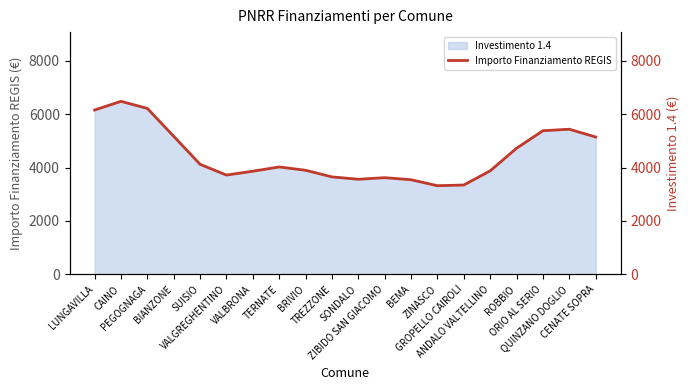

List the labels in order of value, largest first.

CAINO, PEGOGNAGA, LUNGAVILLA, QUINZANO DOGLIO, ORIO AL SERIO, BIANZONE, CENATE SOPRA, ROBBIO, SUISIO, TERNATE, BRIVIO, ANDALO VALTELLINO, VALBRONA, VALGREGHENTINO, TREZZONE, ZIBIDO SAN GIACOMO, SONDALO, BEMA, GROPELLO CAIROLI, ZINASCO